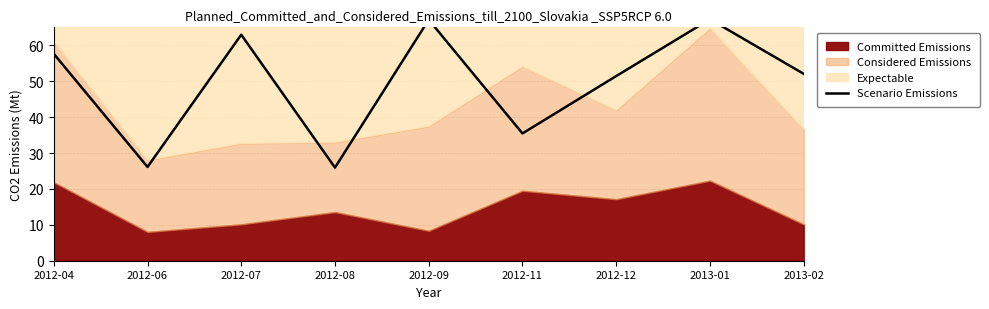

Reading right to left, what are all the values shown in this chart?

2013-02=52.1	2013-01=67.2	2012-12=51.4	2012-11=35.4	2012-09=67.1	2012-08=25.9	2012-07=62.9	2012-06=26.1	2012-04=57.6